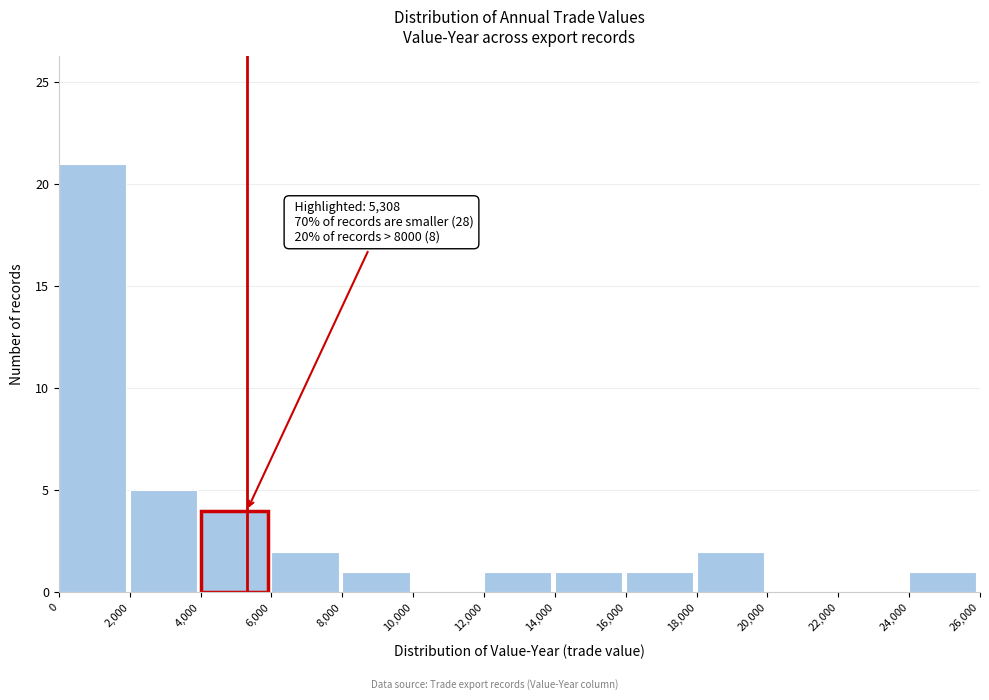

Which range on the x-axis has the tallest bar?

0 to 2,000